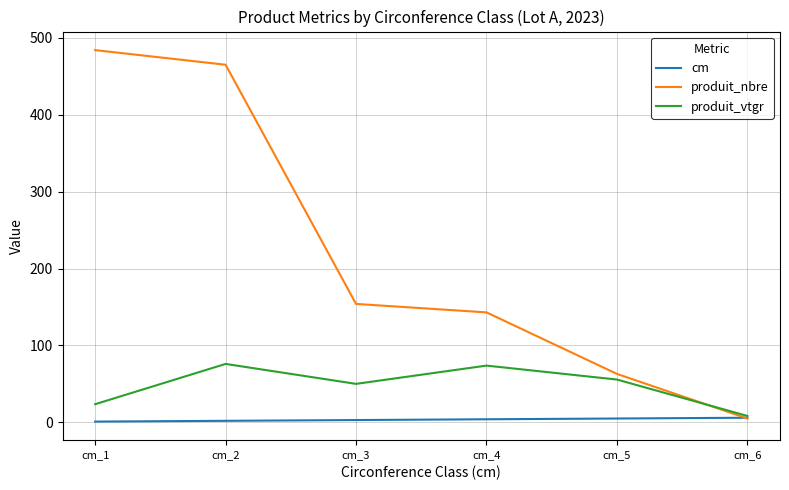

The value of produit_vtgr at cm_3 is 11.0. True or false?

False